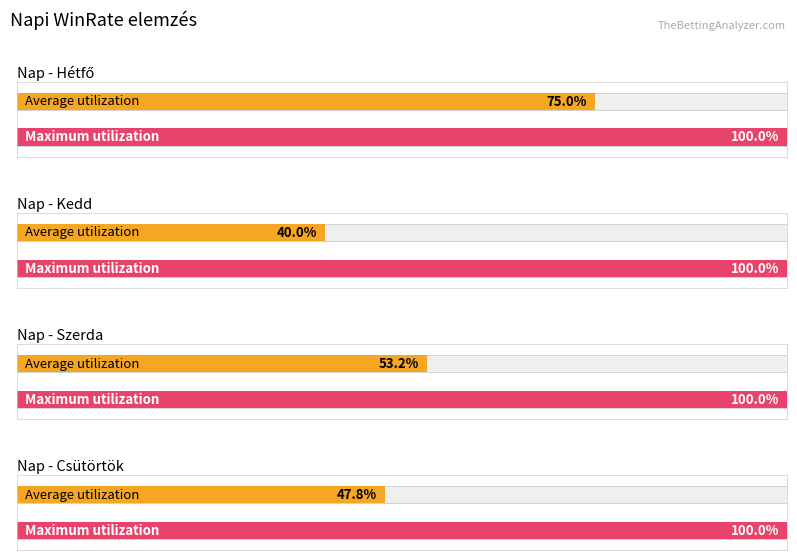

Count the number of data series in this chart.

2